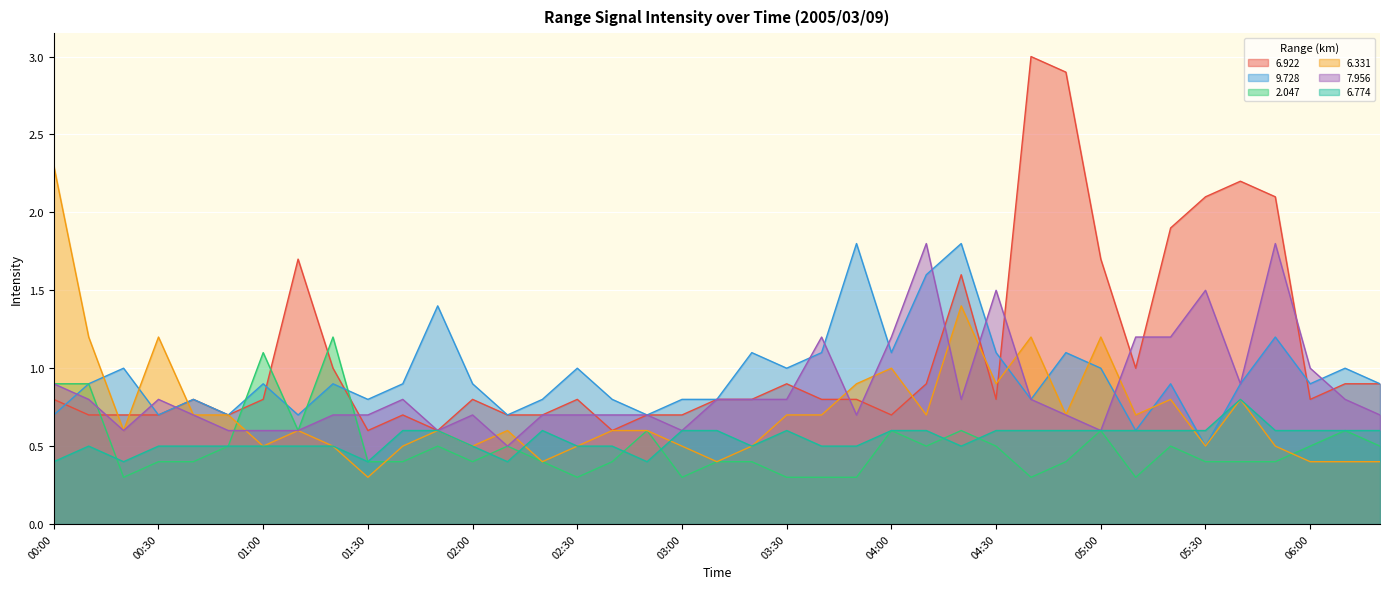

What is the average value of the   6.922 series?

1.1